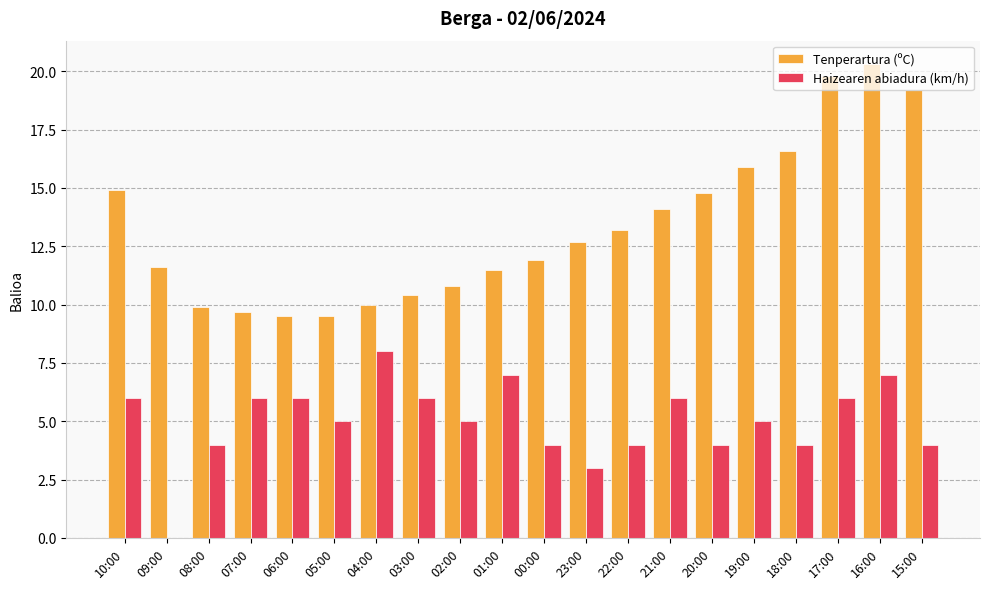

What is the highest value of the Haizearen abiadura (km/h) series?

8.0